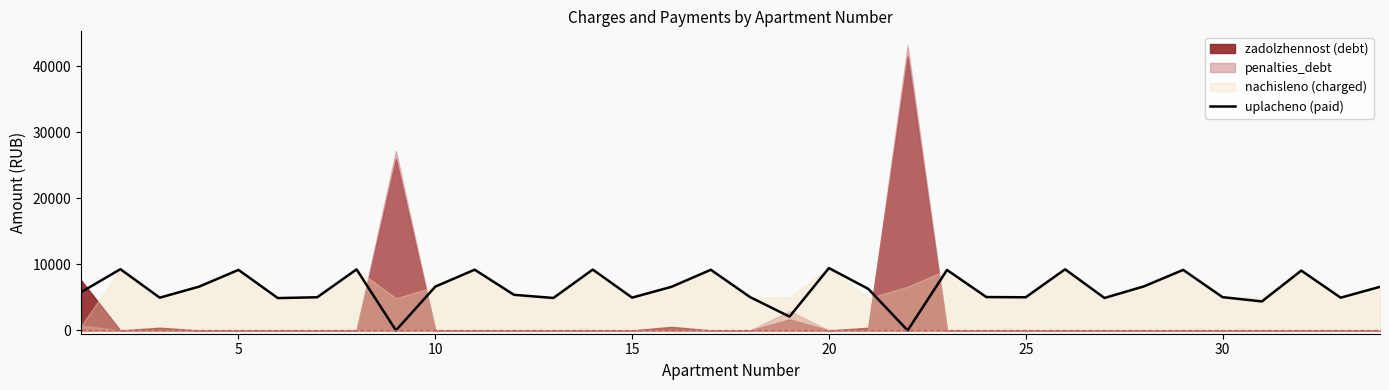

What is the average value?

6273.4